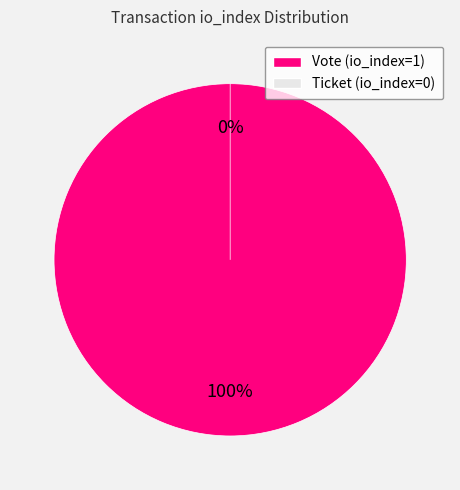

Between Vote (io_index=1) and Ticket (io_index=0), which is larger?

Vote (io_index=1)